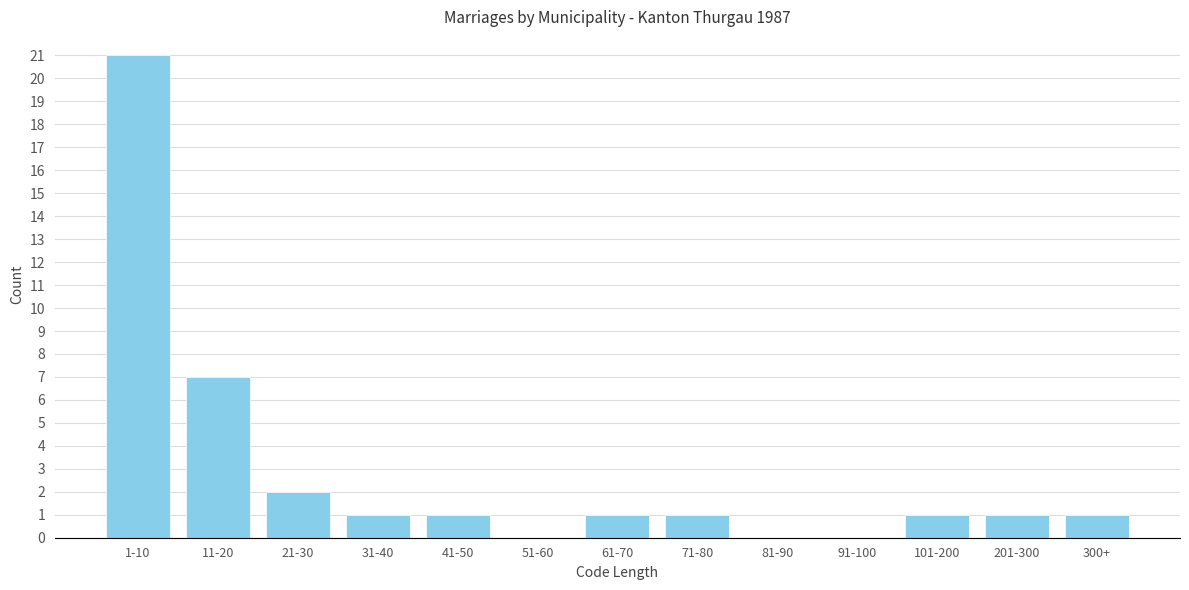

Reading right to left, list all the values displayed in this chart.

300+=1	201-300=1	101-200=1	91-100=0	81-90=0	71-80=1	61-70=1	51-60=0	41-50=1	31-40=1	21-30=2	11-20=7	1-10=21